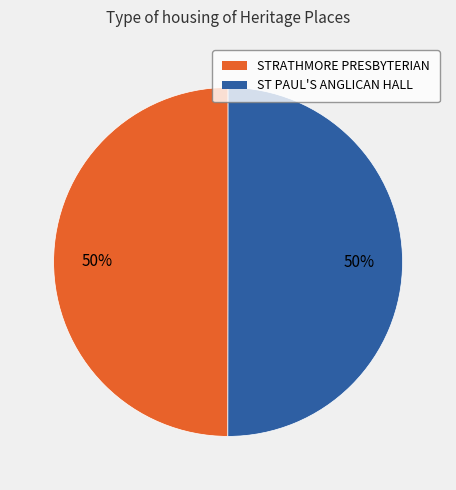

Count the number of slices in the pie.

2